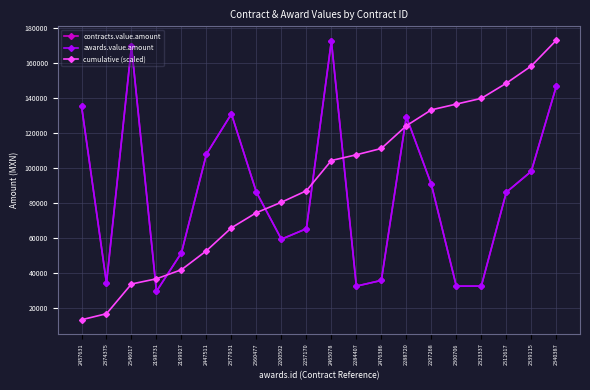

What is the sum of the cumulative (scaled) values at 2300706 and 2560477?

211055.5